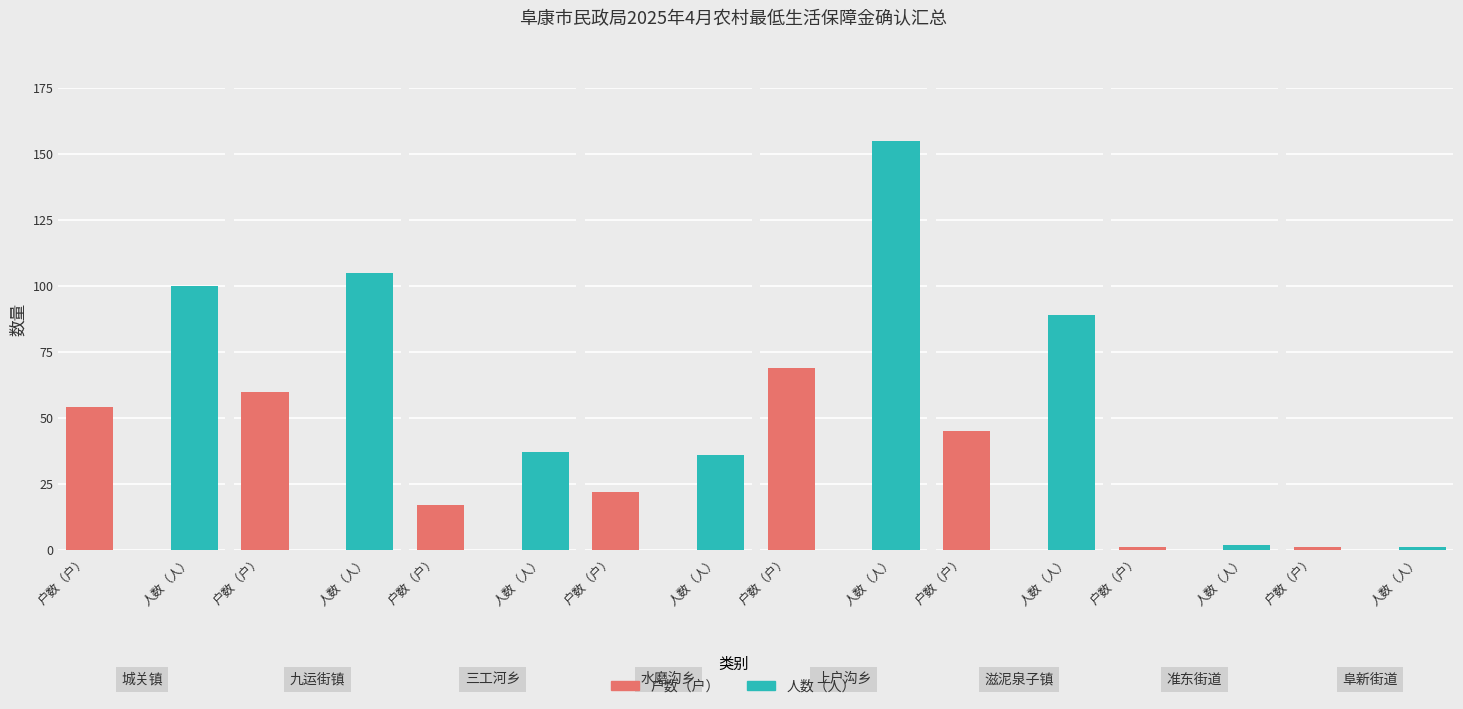

What is the label of the 1st bar from the right?

阜新街道